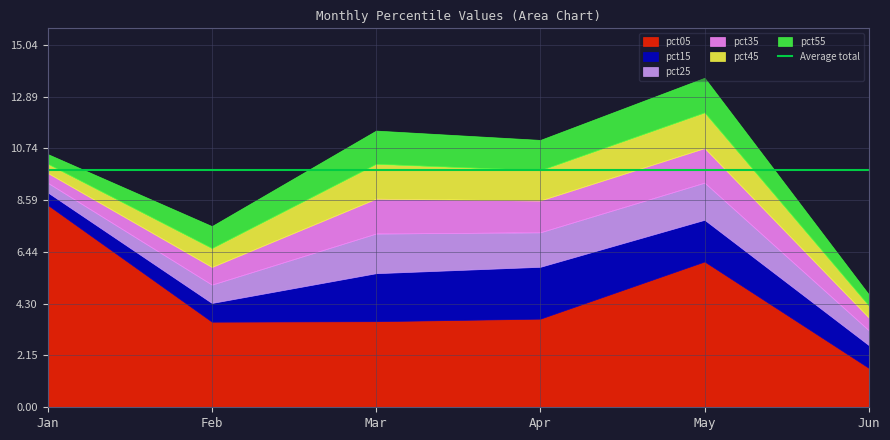

Reading left to right, what are all the values shown in this chart?

pct05: 8.4	3.6	3.6	3.7	6.0	1.6
pct15: 0.5	0.8	2.0	2.2	1.7	0.9
pct25: 0.4	0.8	1.6	1.4	1.5	0.6
pct35: 0.4	0.7	1.4	1.3	1.4	0.5
pct45: 0.4	0.8	1.4	1.3	1.5	0.5
pct55: 0.4	0.9	1.4	1.3	1.4	0.5